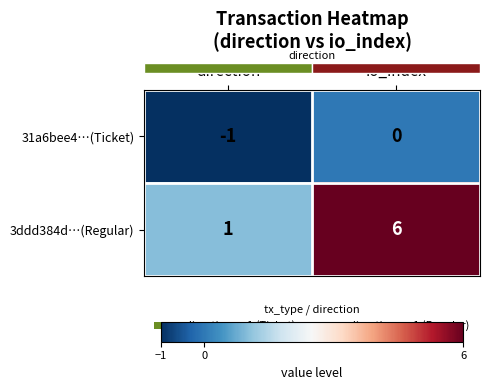

What value does the 3ddd384d…(Regular) series have at io_index?

6